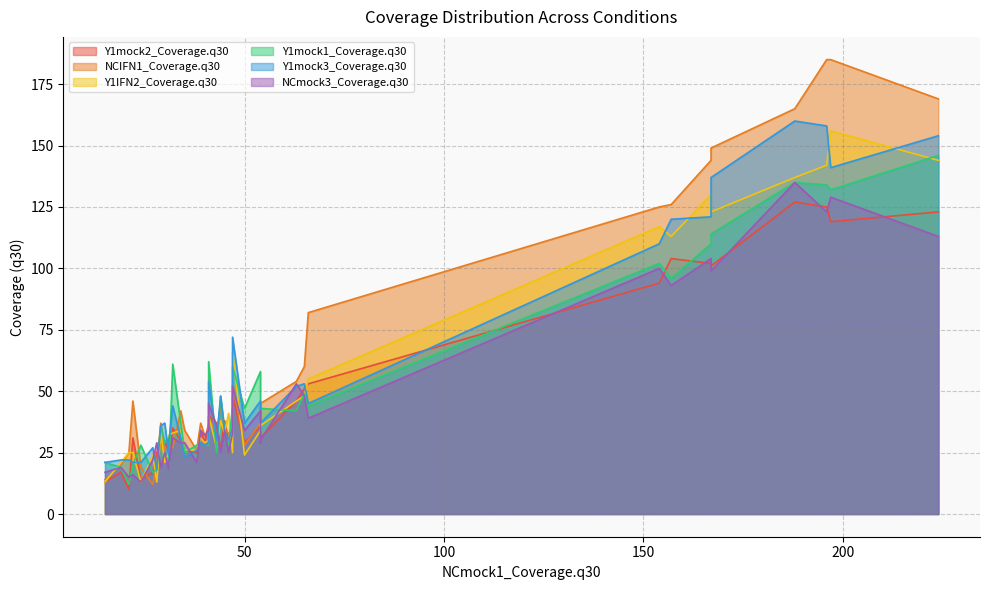

At which category is the sum across all series the highest?

196